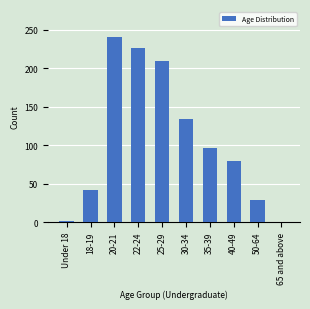

What is the sum of all values?

1061